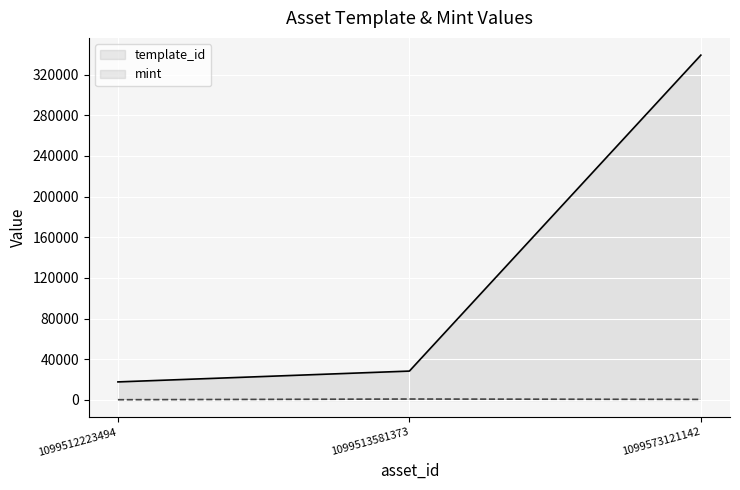

What value does the mint series have at 1099573121142, to the nearest 10?

560